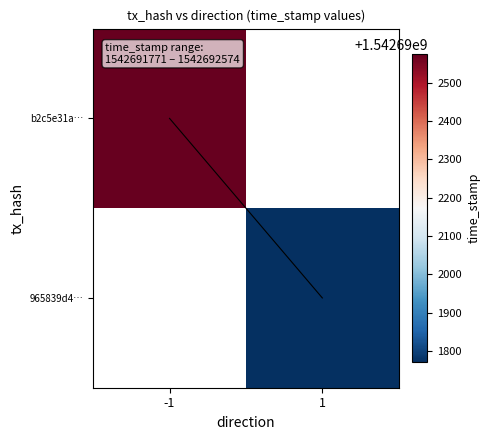

Is it true that 965839d47bdd81673105013c755176393f13113 equals 2027994573 at time_stamp?

False